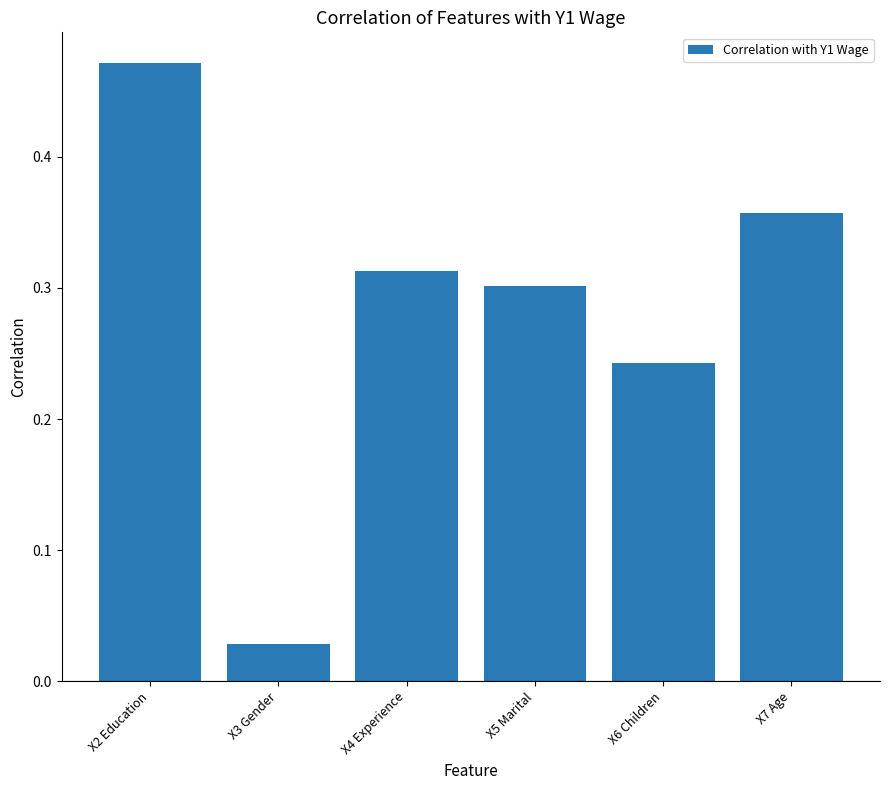

What is the sum of all values?

1.7